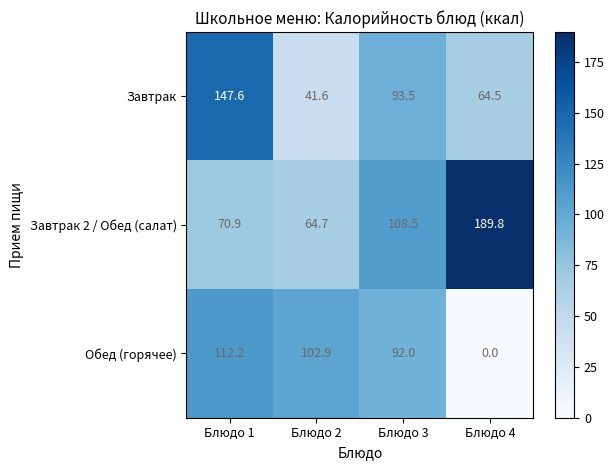

Reading left to right, transcribe all the data shown in this chart.

Завтрак: 147.6	41.6	93.5	64.5
Завтрак 2 / Обед (салат): 70.9	64.7	108.5	189.8
Обед (горячее): 112.2	102.9	92.0	0.0